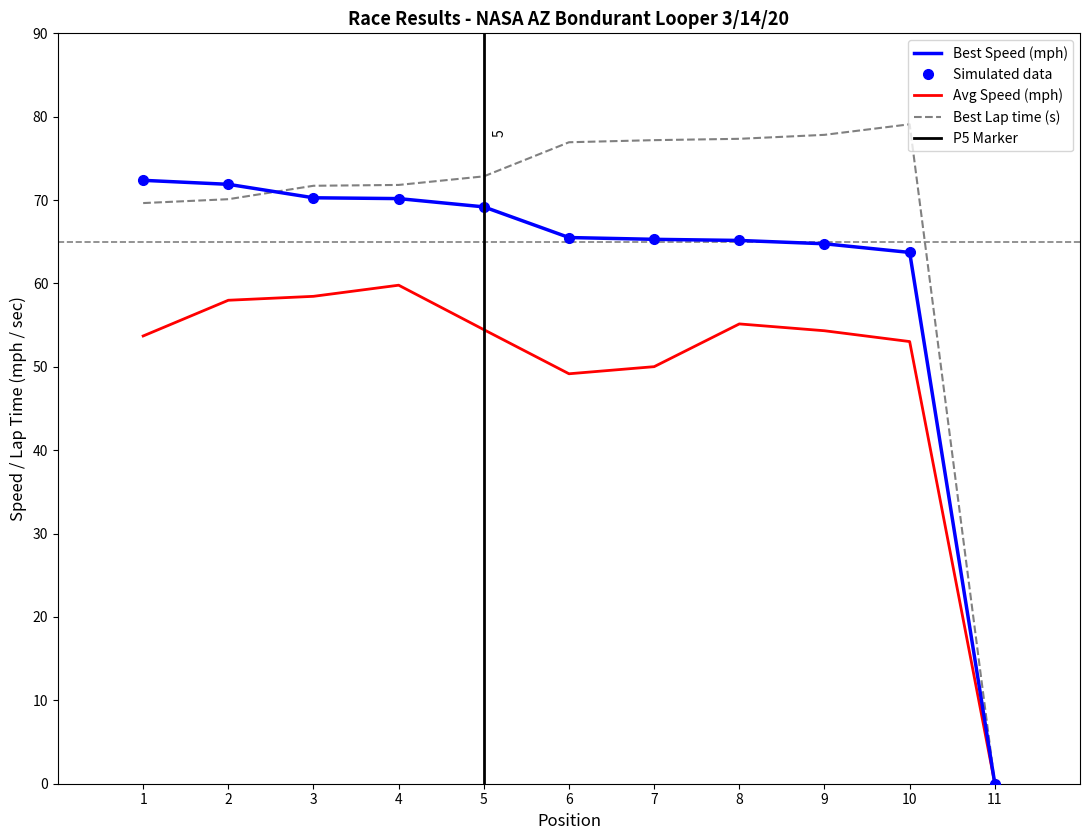

Does the chart have visible grid lines?

No